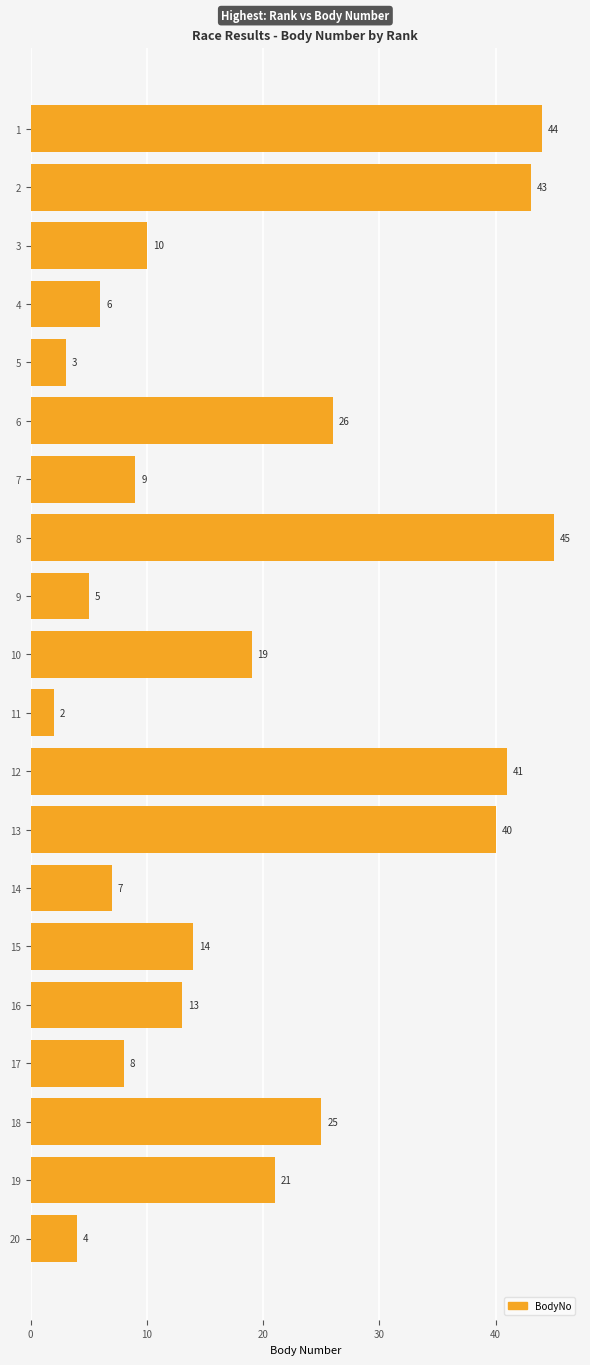

What value does the data have at 20?

4